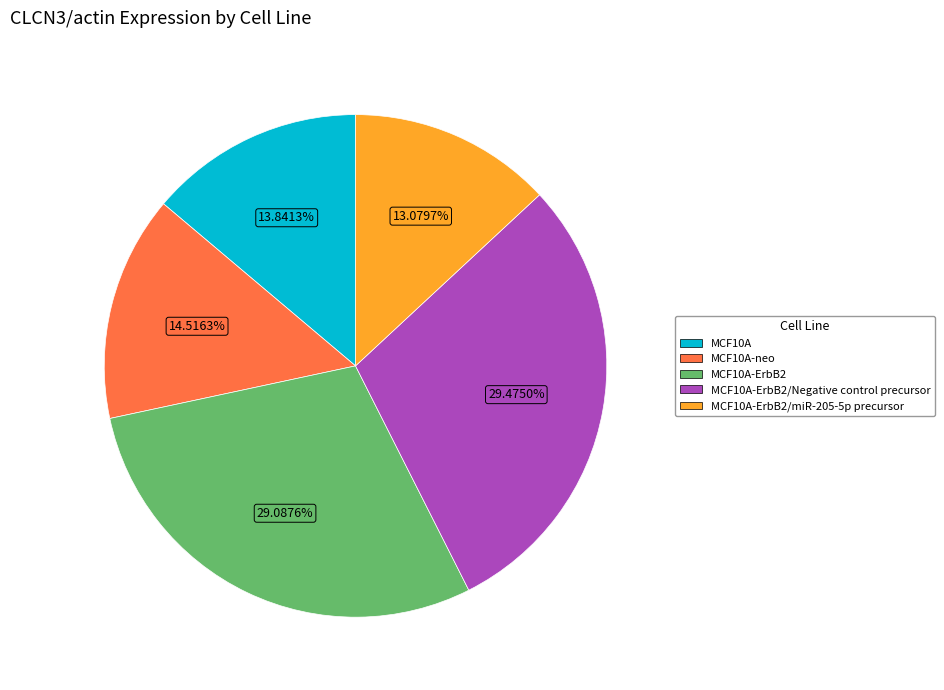

Does any single category account for the majority?

No